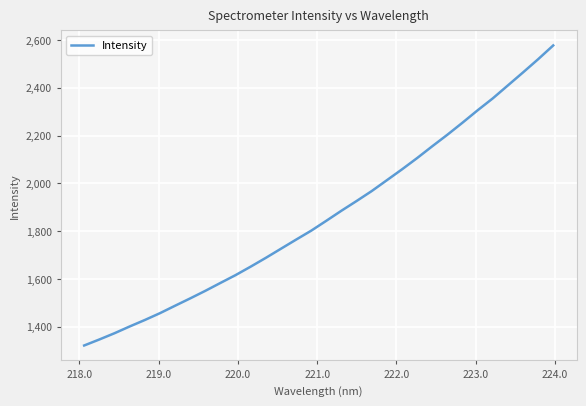

Reading right to left, transcribe all the data shown in this chart.

2576.7	2519.0	2463.7	2409.5	2355.2	2305.6	2253.7	2203.3	2155.1	2105.7	2058.6	2013.2	1967.8	1926.2	1885.6	1843.5	1802.1	1764.6	1726.5	1688.3	1651.6	1616.1	1583.3	1550.2	1518.6	1487.8	1456.7	1428.1	1401.0	1372.8	1346.7	1321.6